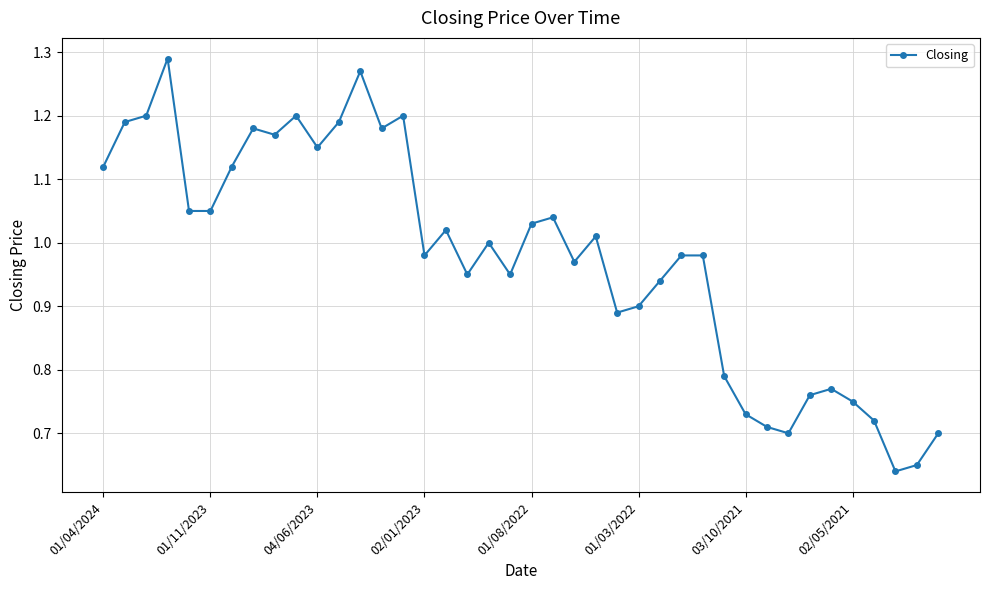

True or false: the data has more than 1 interior local peaks.

True